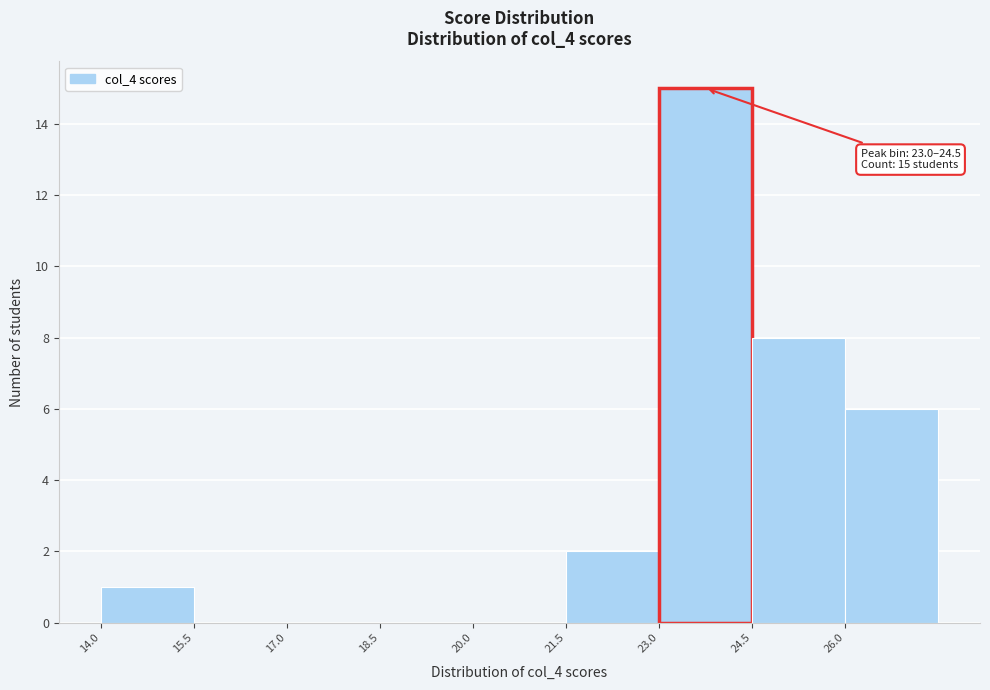

Which range on the x-axis has the tallest bar?

23.0 to 24.5